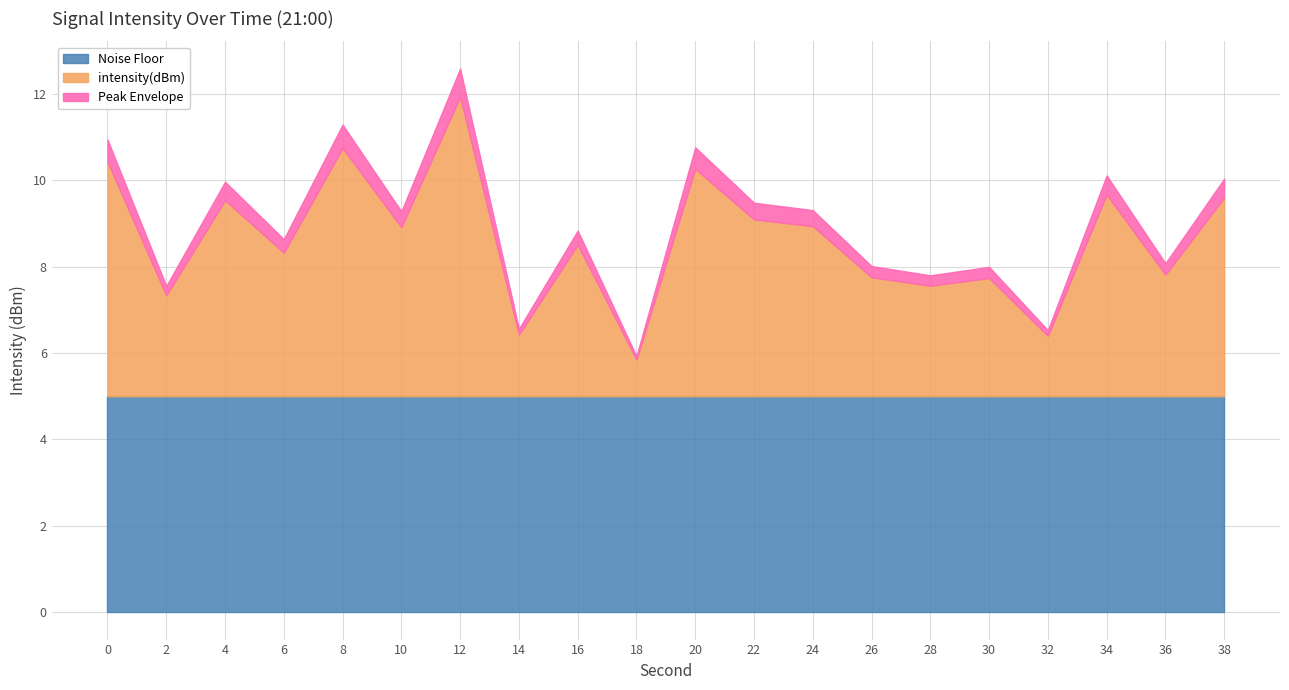

Which category has the highest value across all series?

12